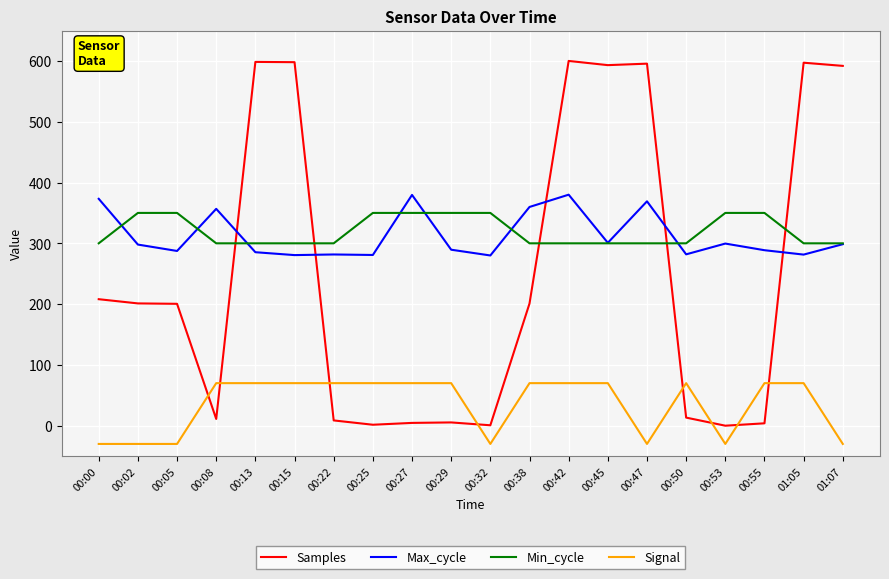

What is the difference between the maximum and second lowest values in the Max_cycle series?

99.4